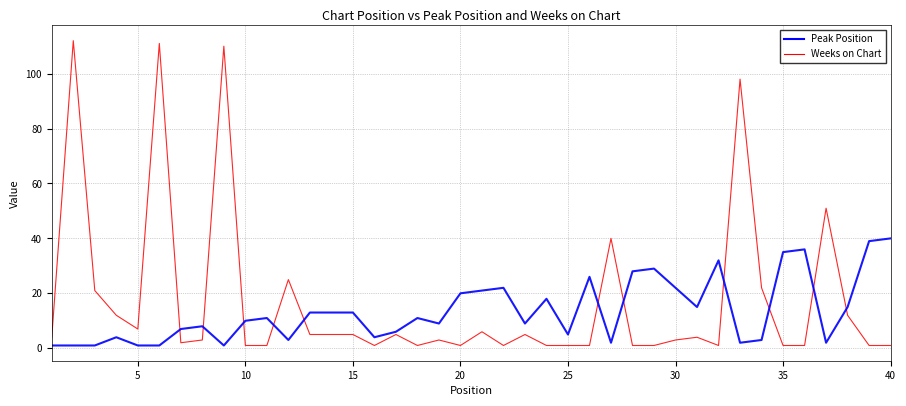

What is the highest value of the Peak Position series?

40